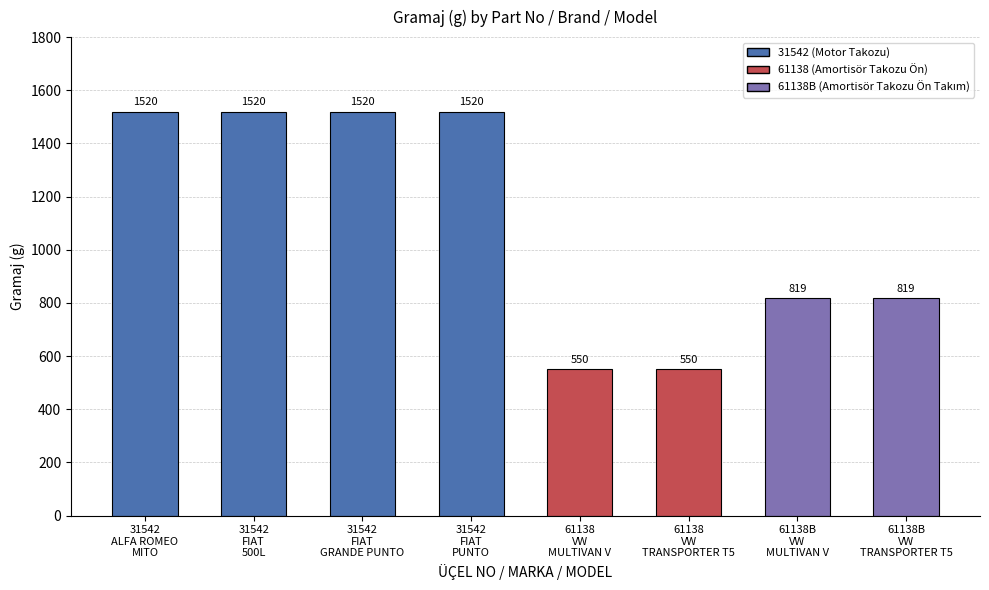

What is the average value?

1102